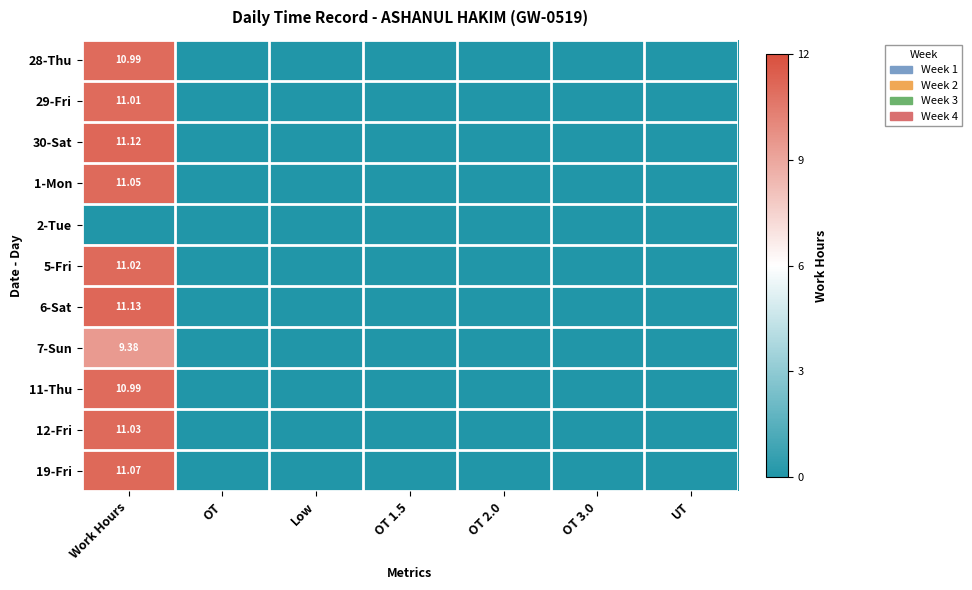

Which category has the lowest value in the 29-Fri series?

OT